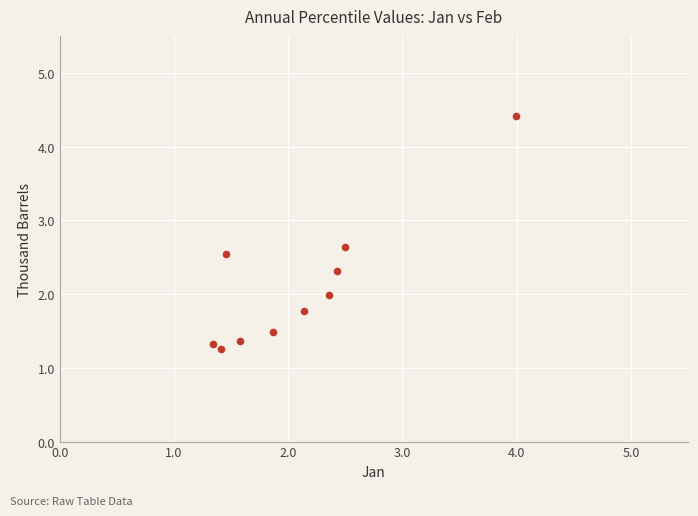

What is the average X value?

2.1